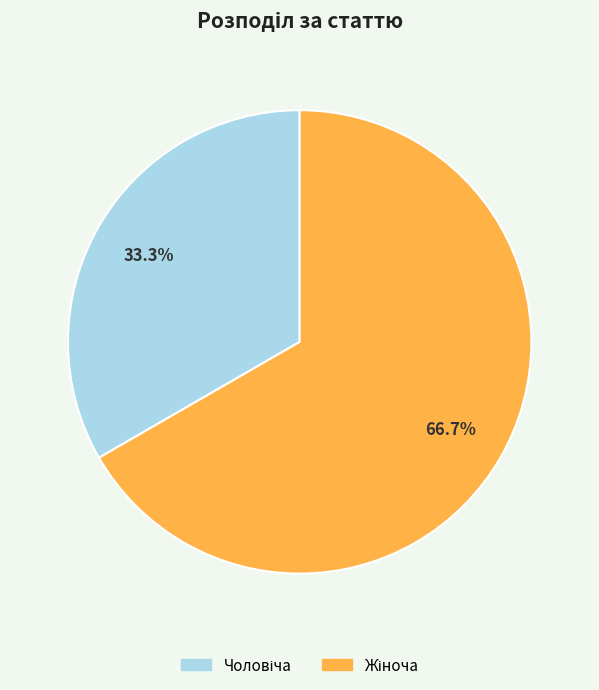

Count the number of slices in the pie.

2